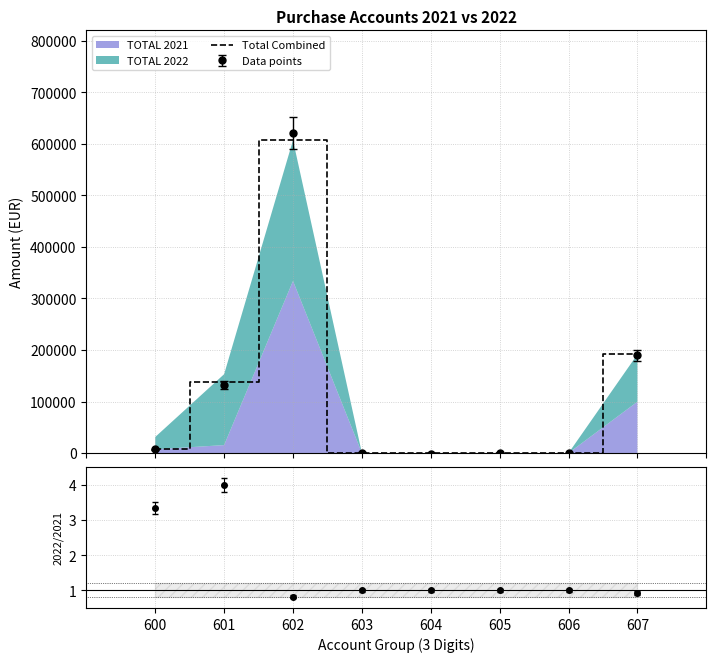

How many data points are above 7192?

4